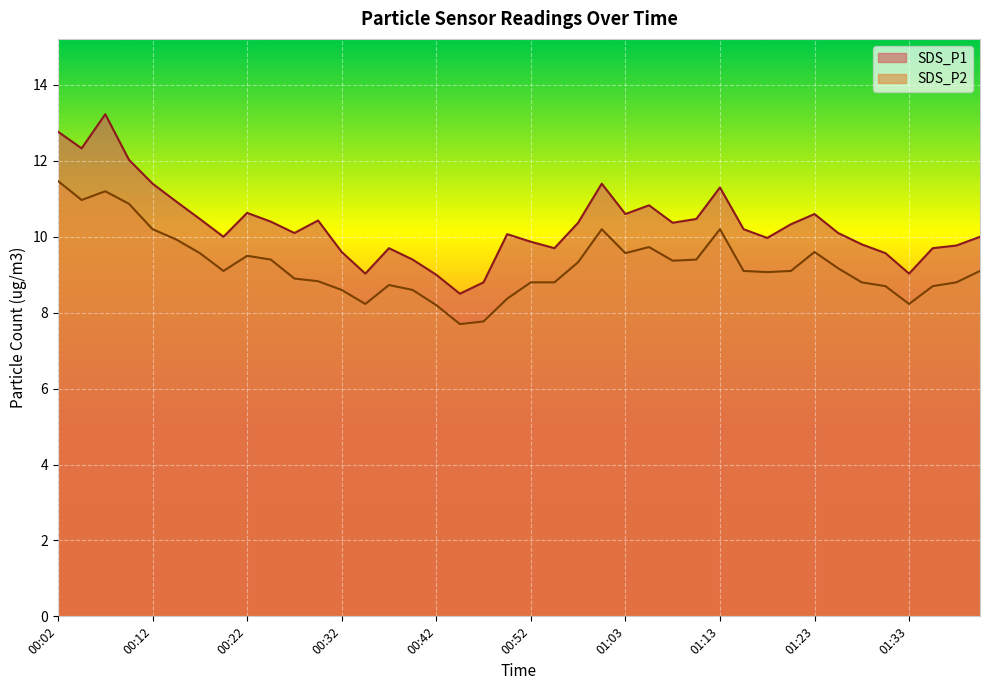

What is the difference between the second highest and minimum values in the SDS_P1 series?

4.3